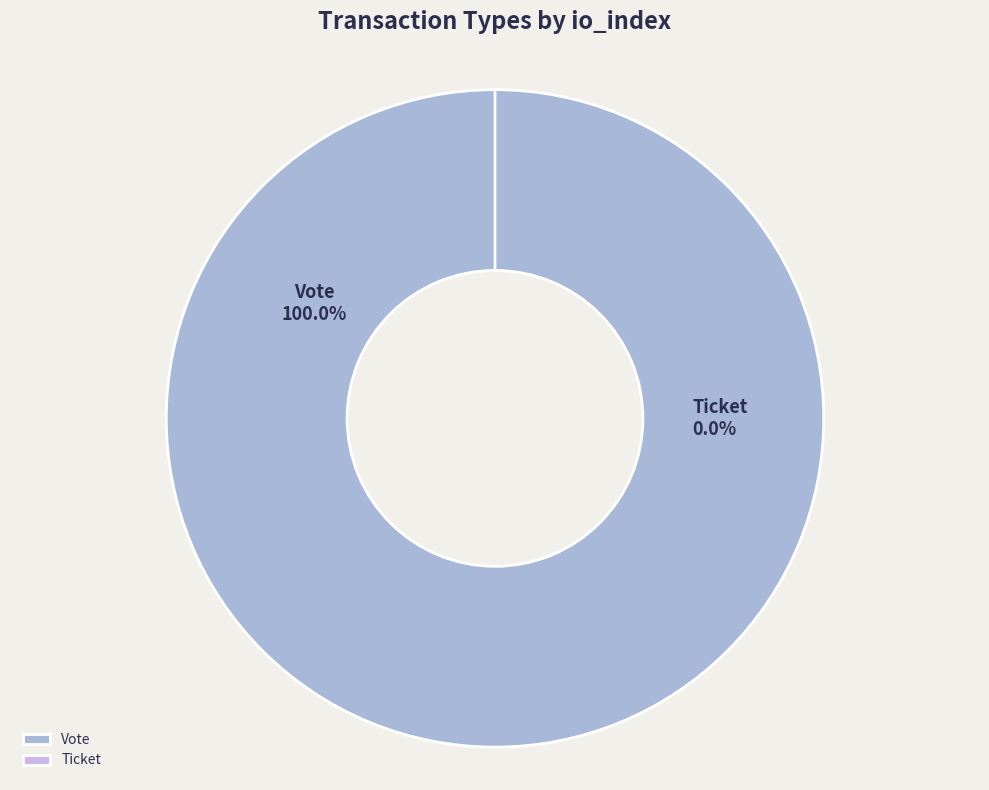

Does any single category account for the majority?

Yes